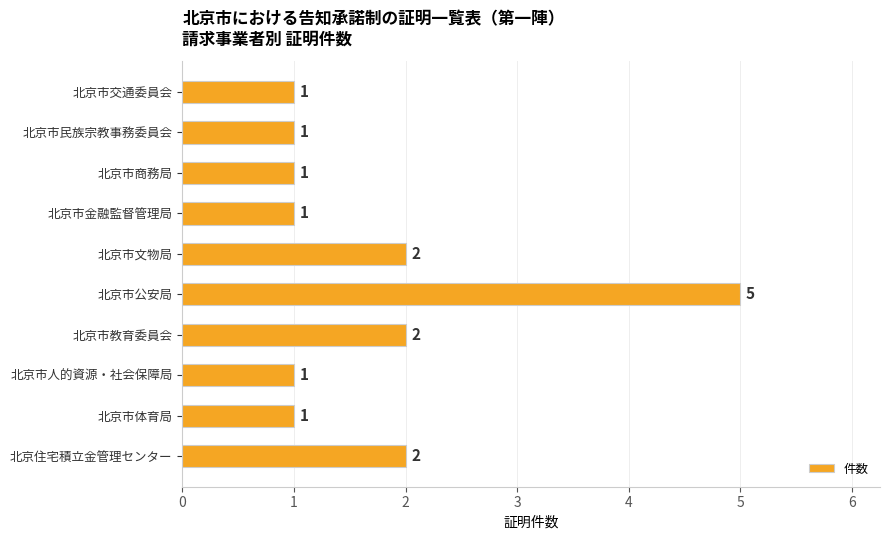

How many values are between 1 and 2?

9